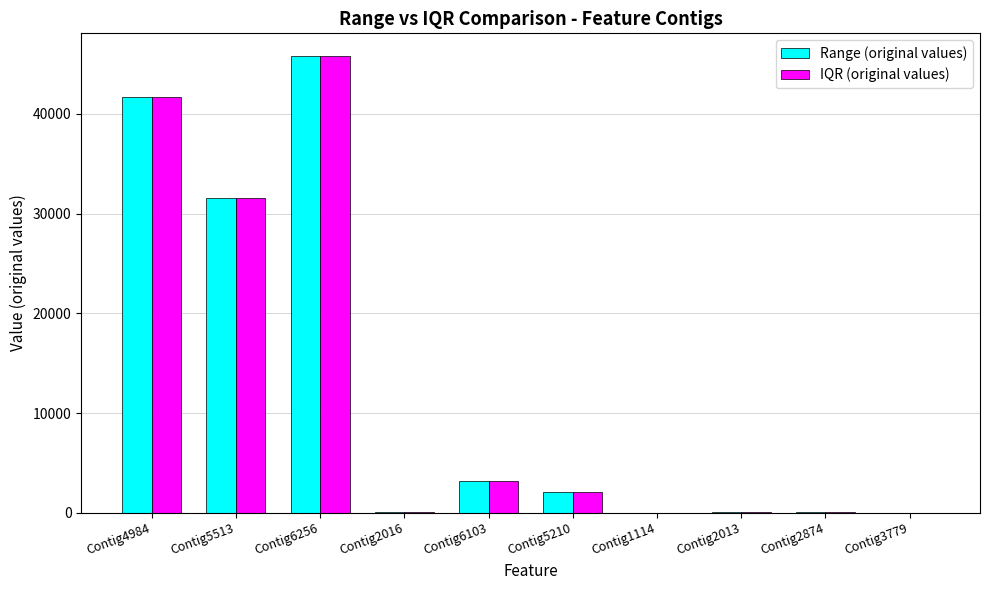

Is the value of Range (original values) at Contig2016 greater than the value of IQR (original values) at Contig5210?

No